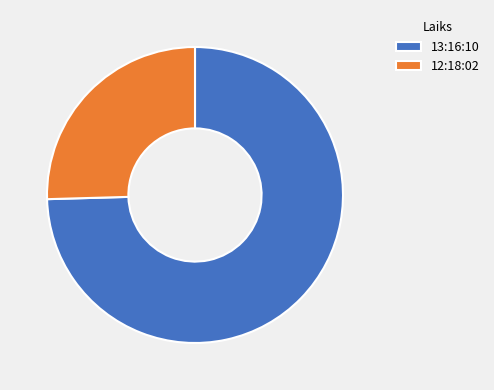

Rank the categories by value from lowest to highest.

12:18:02, 13:16:10